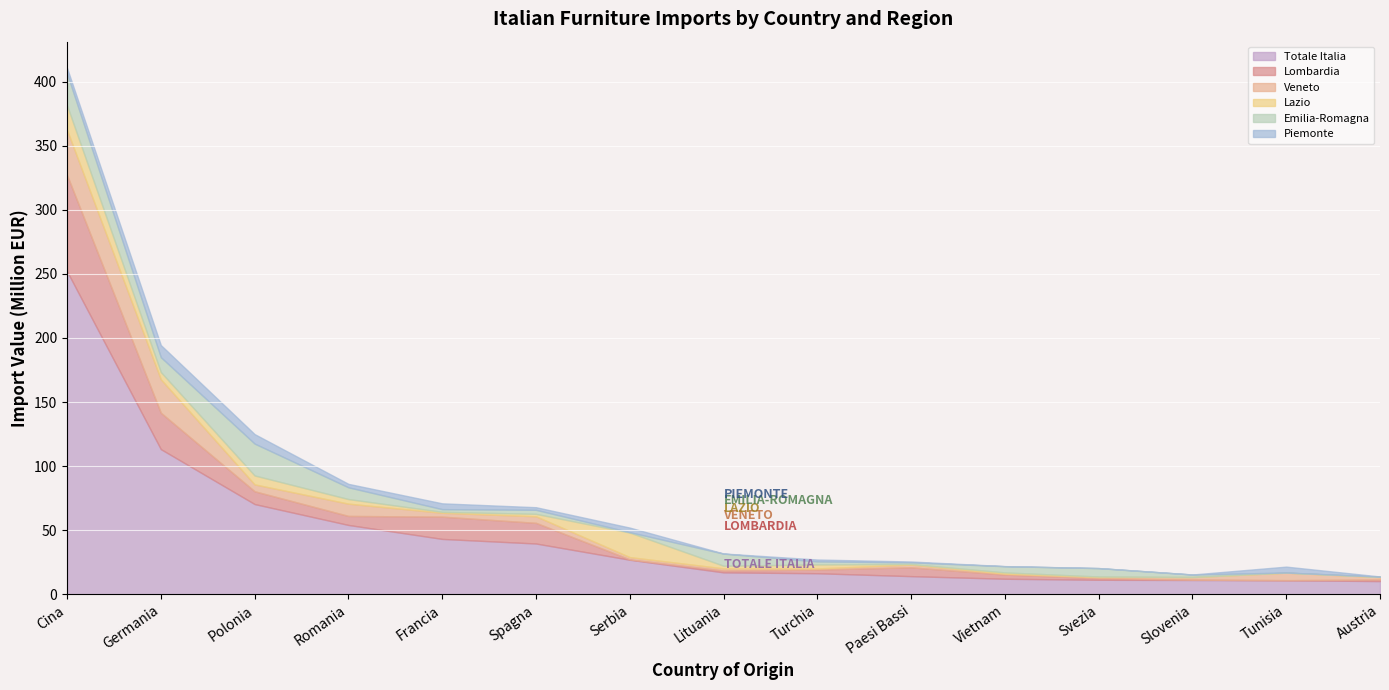

Where is Emilia-Romagna nearest to the value 12478606?

Germania